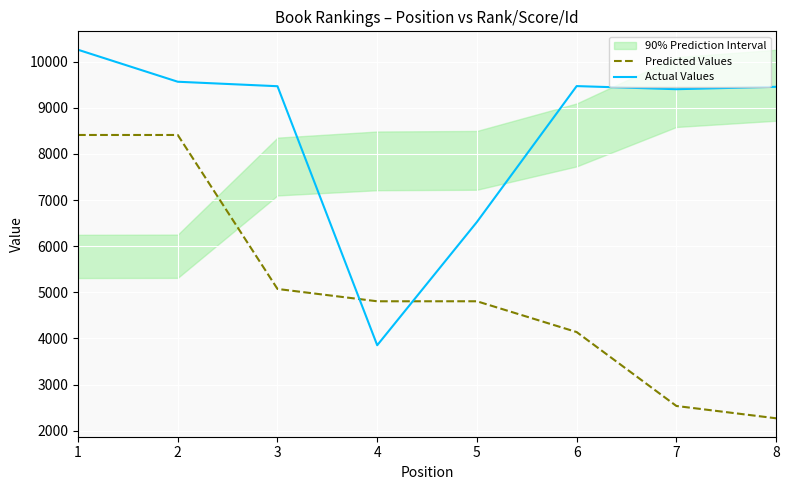

Is this an area chart (filled region under the line)?

No